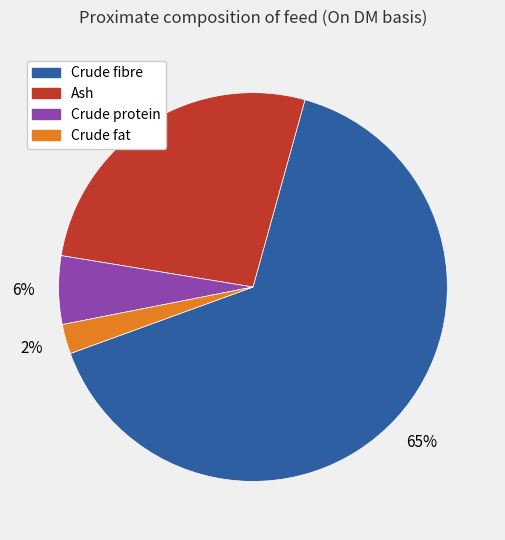

To the nearest percent, what is the combined percentage of Crude fibre and Ash?

92%